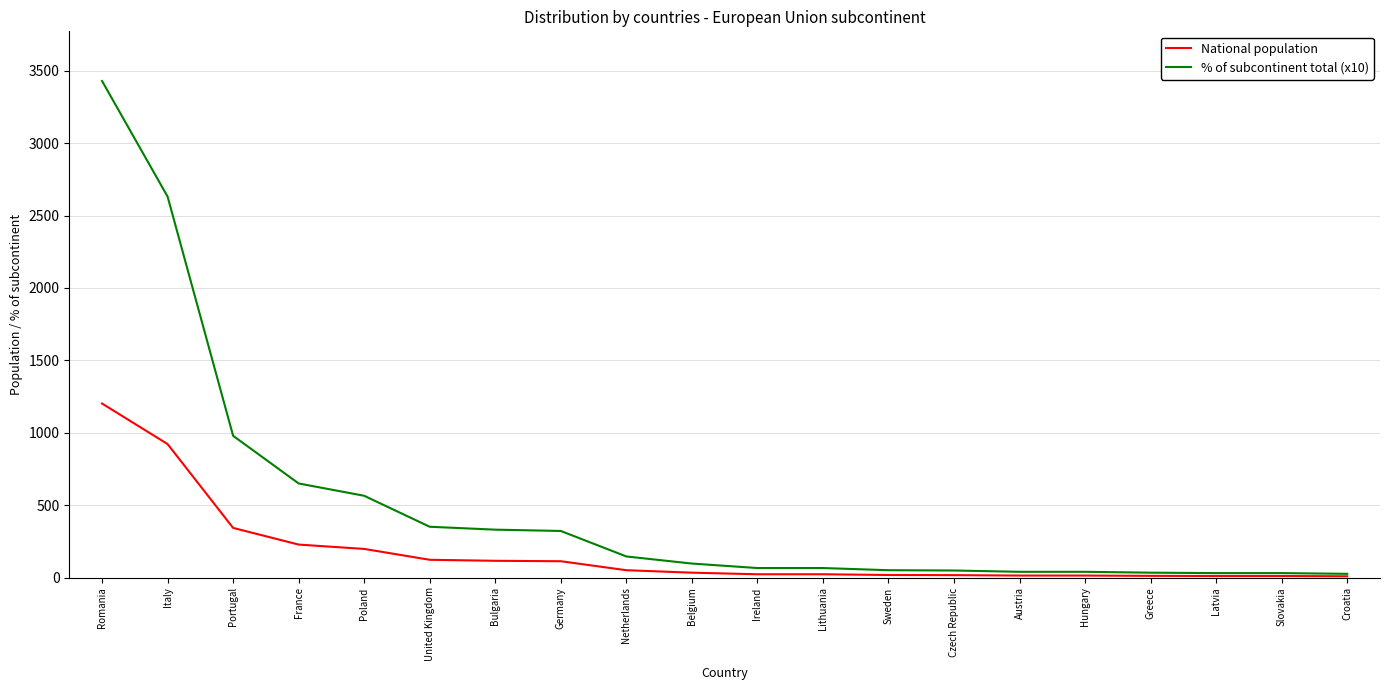

List the series in order of their overall mean, highest first.

% of subcontinent total (x10), National population